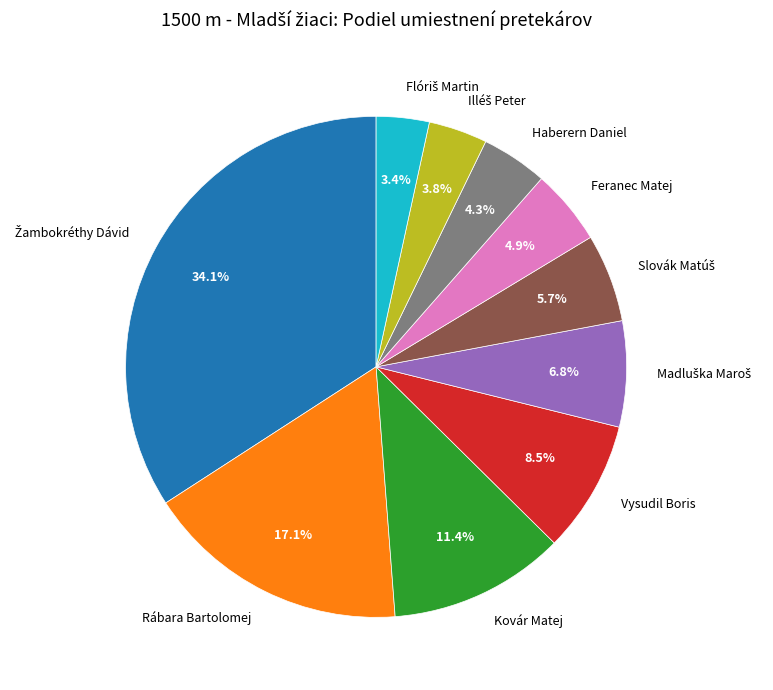

Does Feranec Matej account for over 50% of the chart?

No